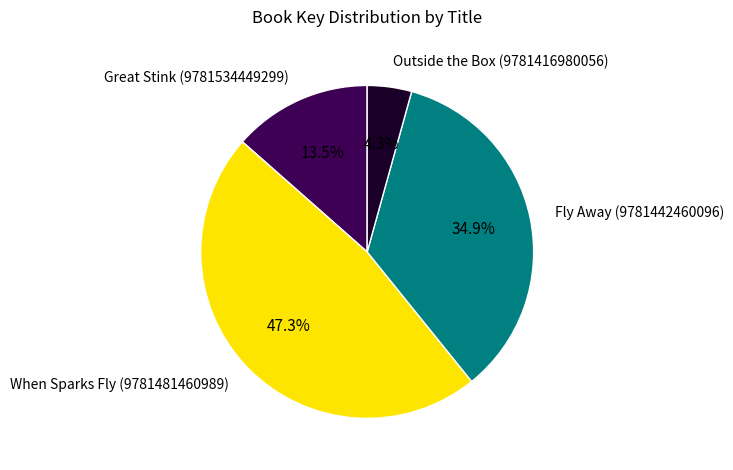

What is the largest slice in the pie chart?

When Sparks Fly (9781481460989)